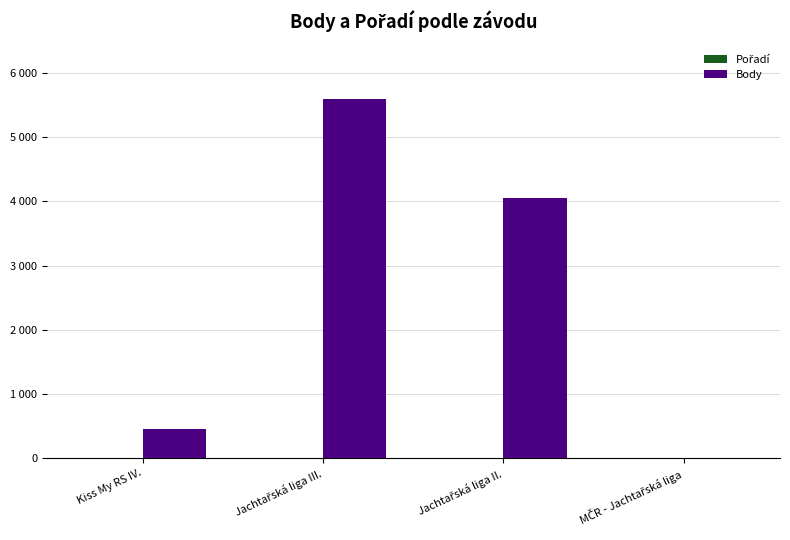

Is the value of Pořadí at Kiss My RS IV. greater than the value of Body at MČR - Jachtařská liga?

Yes